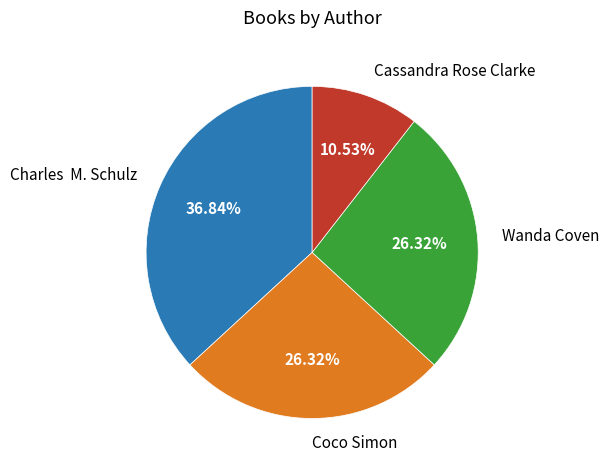

Which category has the smallest portion of the pie?

Cassandra Rose Clarke